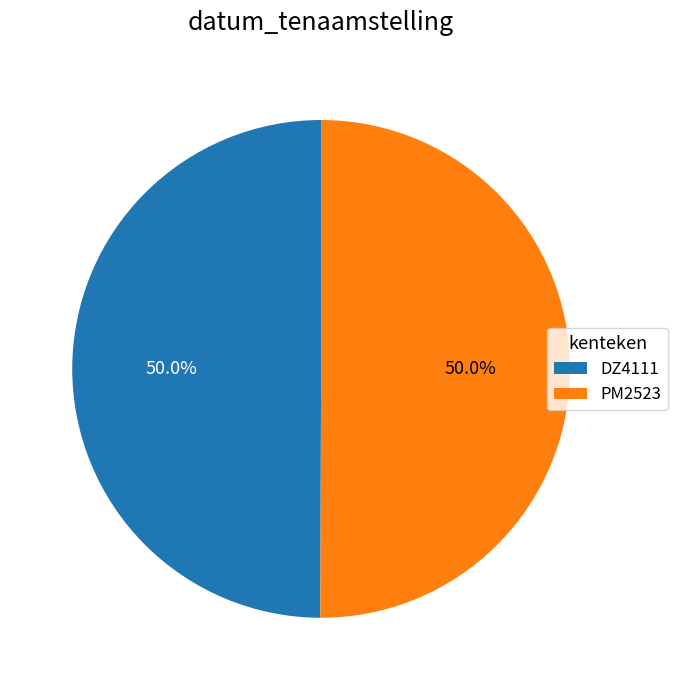

How much of the chart is everything except DZ4111?

50.0%